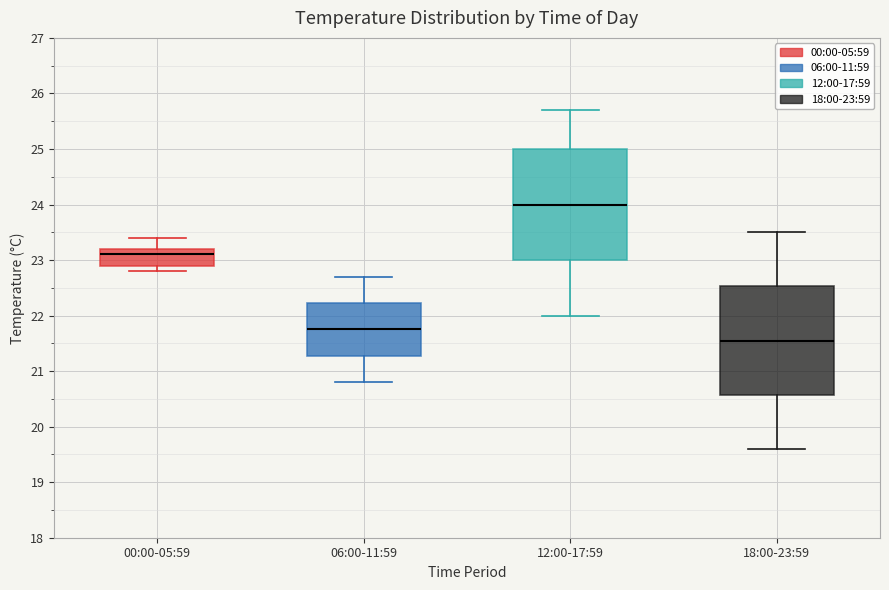

Where is the lower edge of the box for 00:00-05:59 on the y-axis? The values are not printed on the chart, so give them approximately, as read against the axis.

22.9